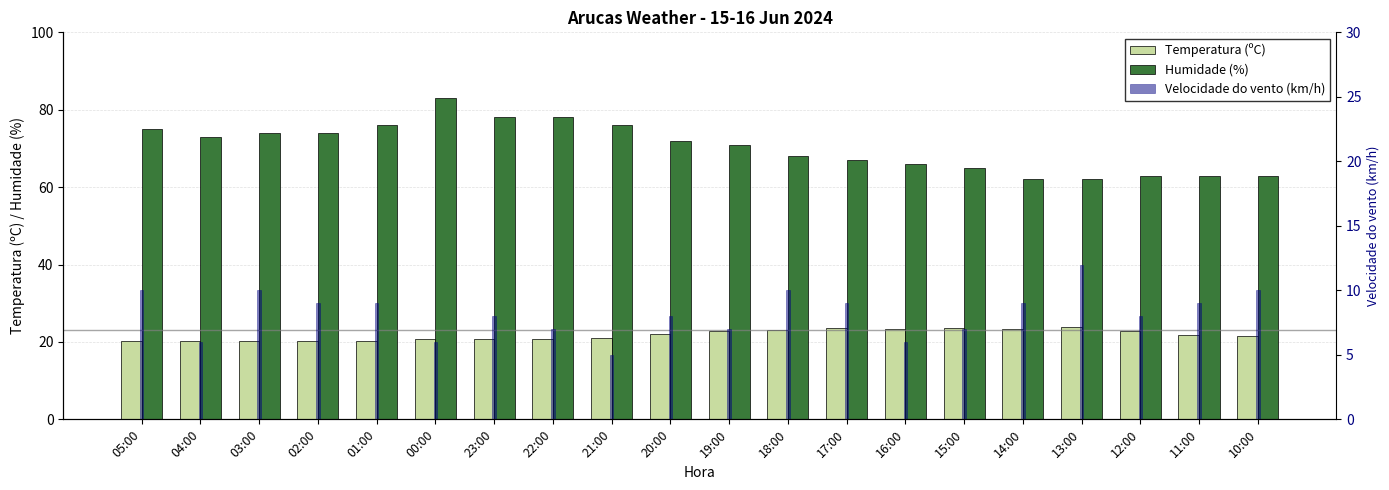

The Temperatura (ºC) series shows 32.6 at 19:00. True or false?

False